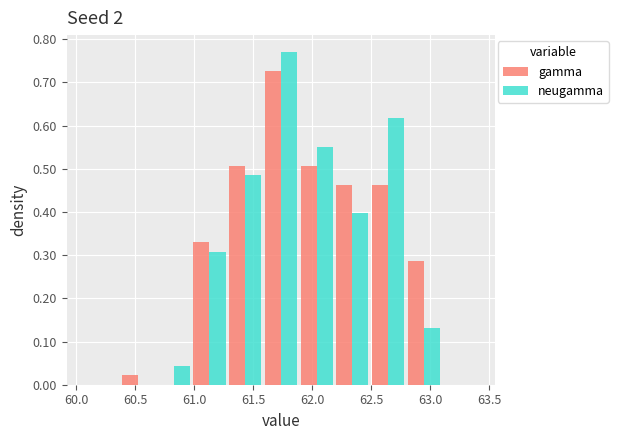

What is the height of the neugamma bar covering 62.80 to 63.10 on the x-axis? Neither the bar edges nor the heights are printed on the chart, so give them approximately, as read against the axes.

0.13